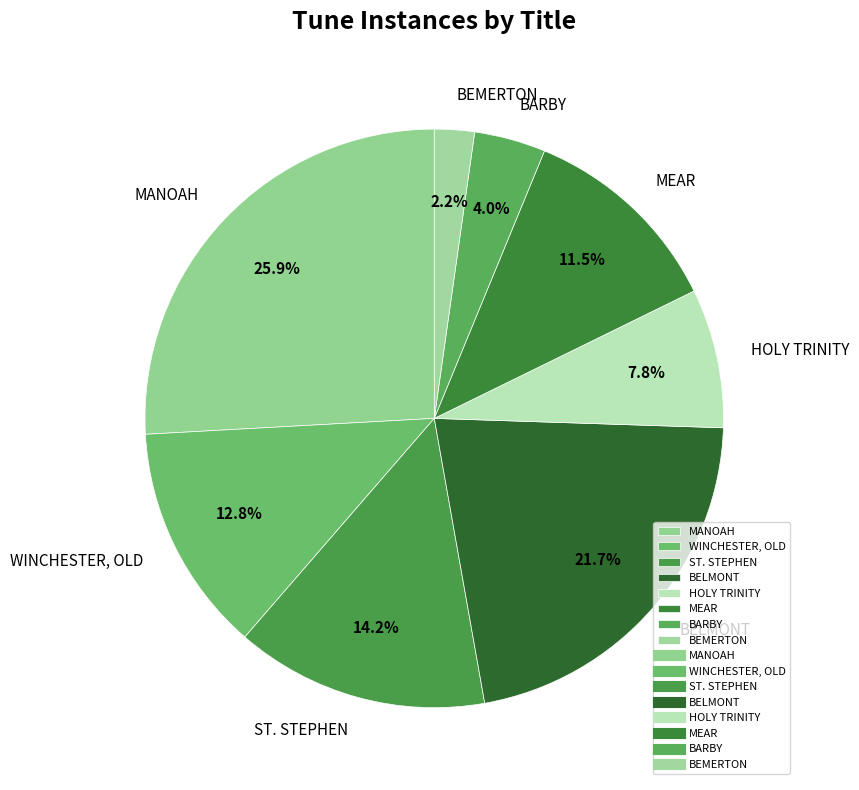

To the nearest percent, what percentage of the pie is WINCHESTER, OLD?

13%